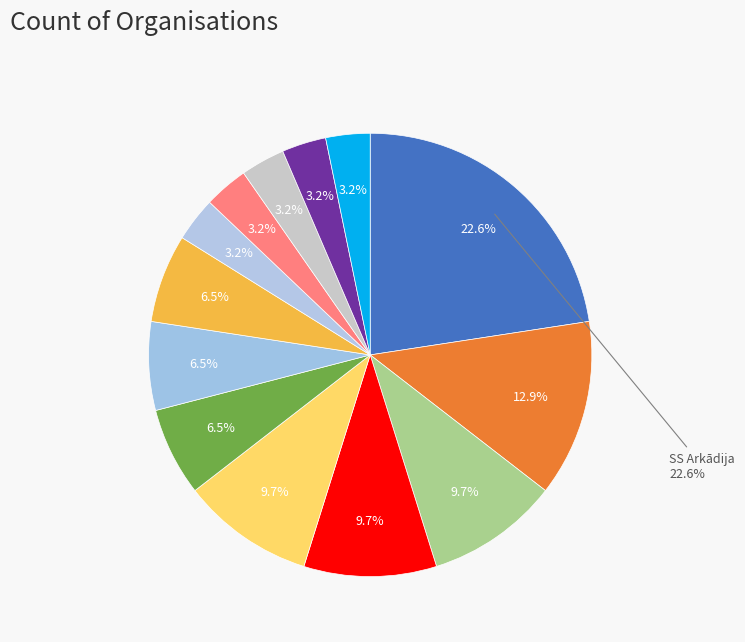

Which category has the smallest portion of the pie?

Jēkabpils SS